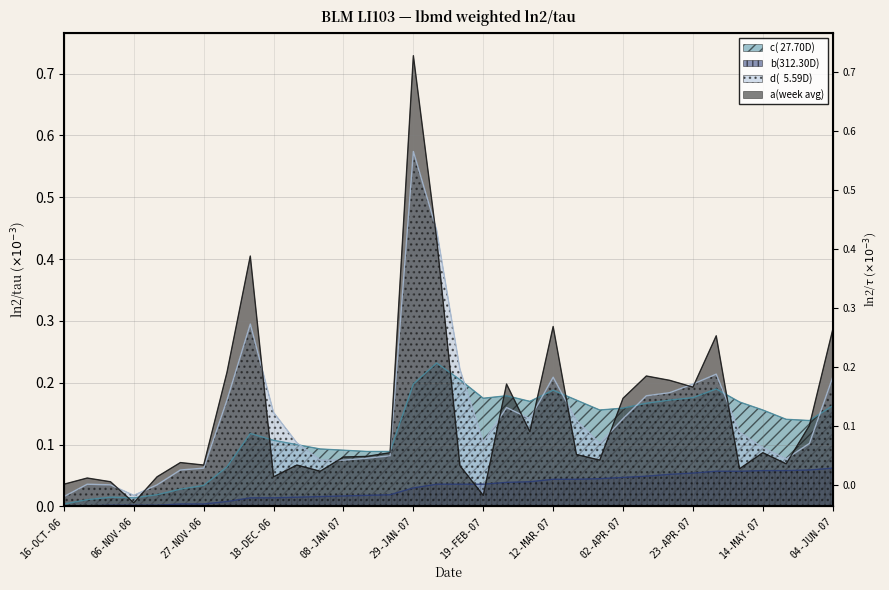

Which series has the widest spread of values?

a(week avg)